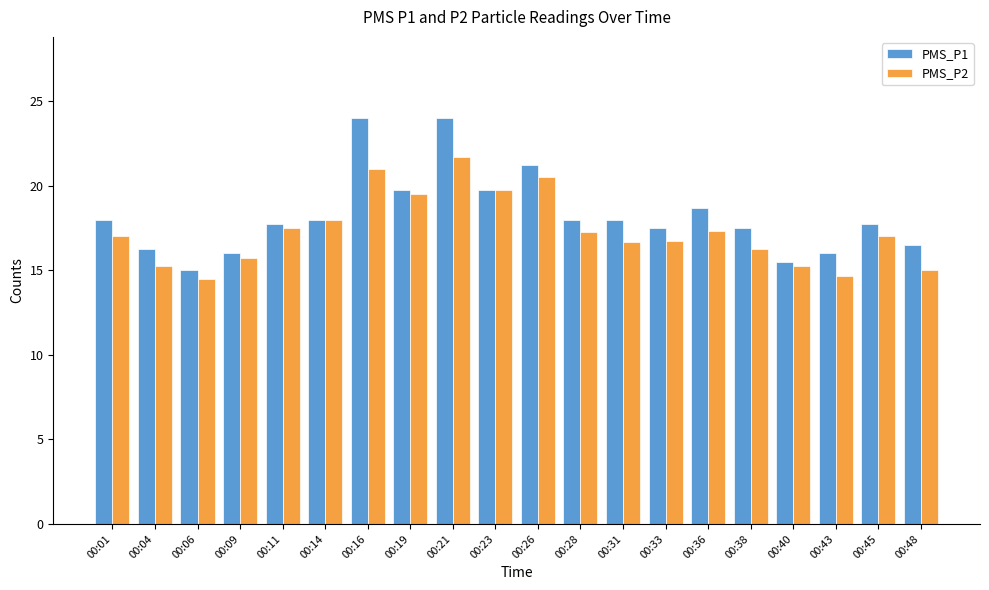

What is the minimum value shown in the chart?

14.5